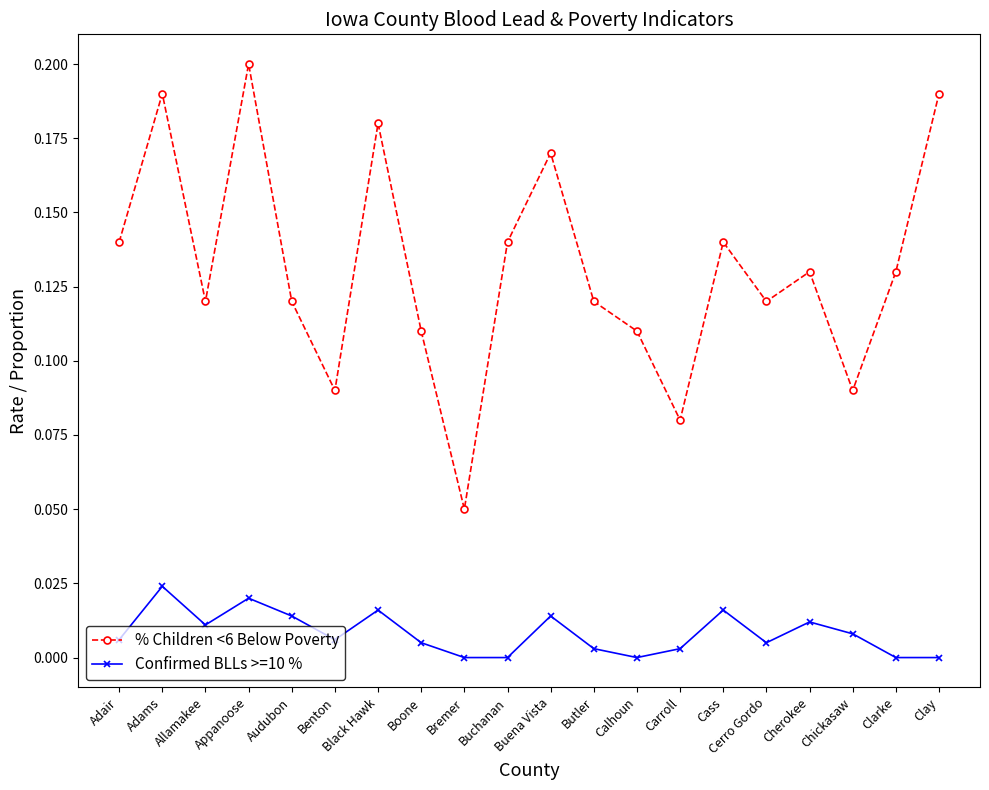

What are all the series names shown in the legend?

% Children <6 Below Poverty, Confirmed BLLs >=10 %